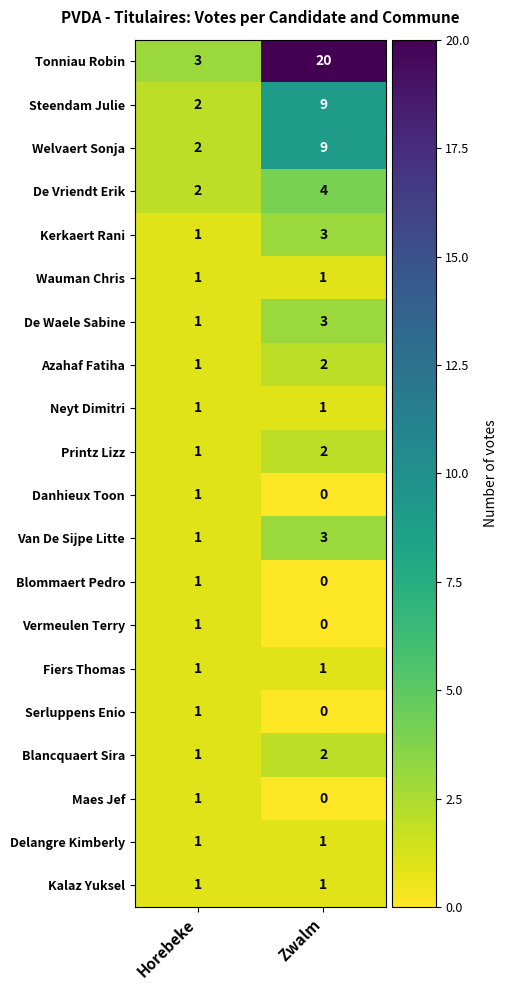

What is the sum of the Printz Lizz values at Horebeke and Zwalm?

3